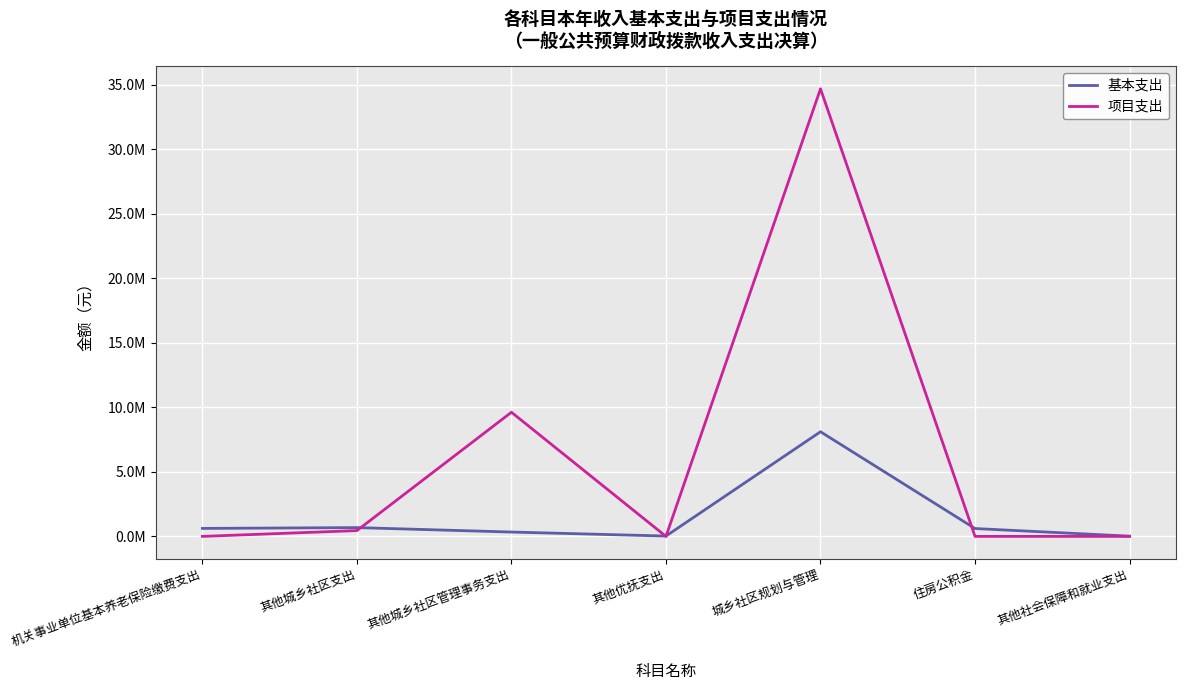

Does the chart display data point markers on the line(s)?

No